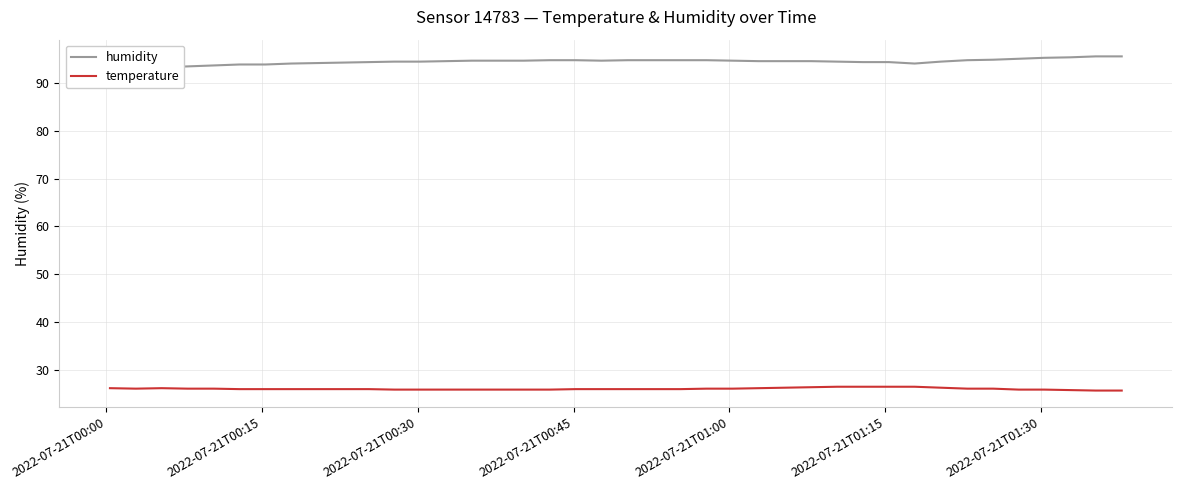

How many data points does each series have?

40